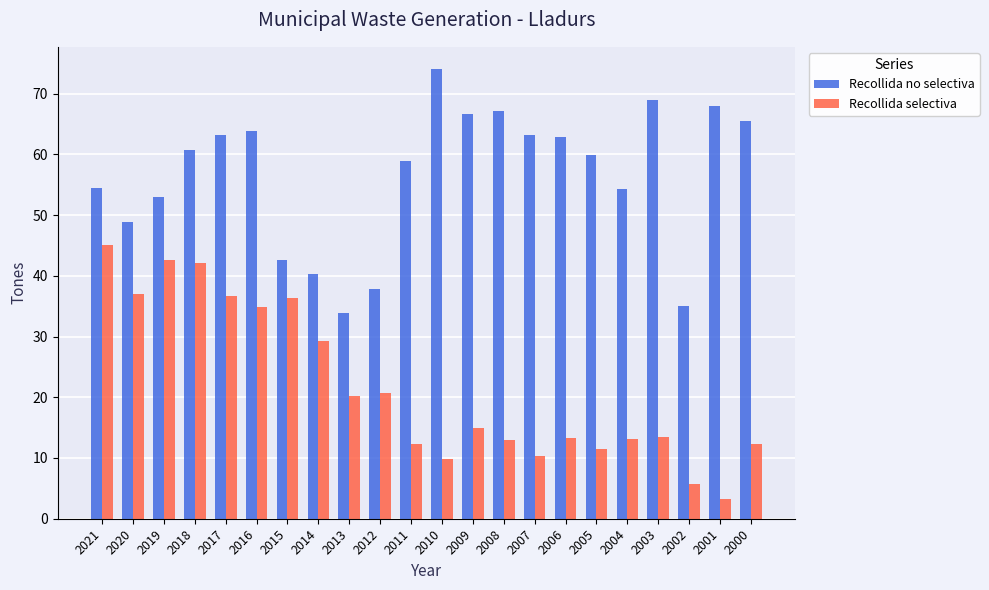

What are all the series names shown in the legend?

Recollida no selectiva, Recollida selectiva